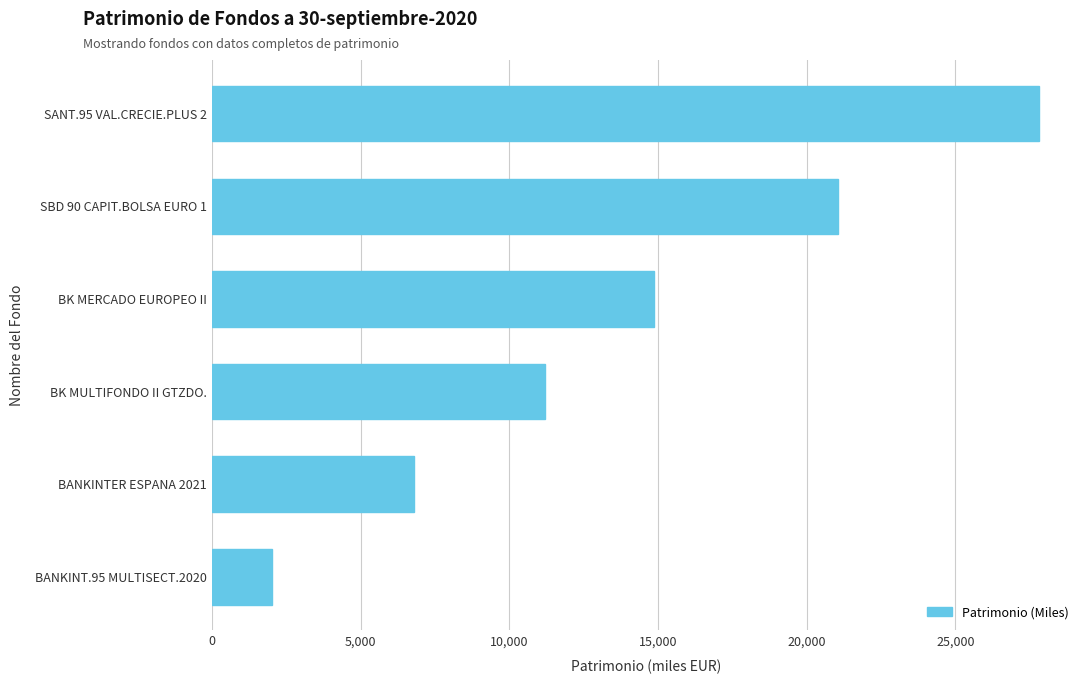

The chart shows a value of 4781 at BK MULTIFONDO II GTZDO.. True or false?

False